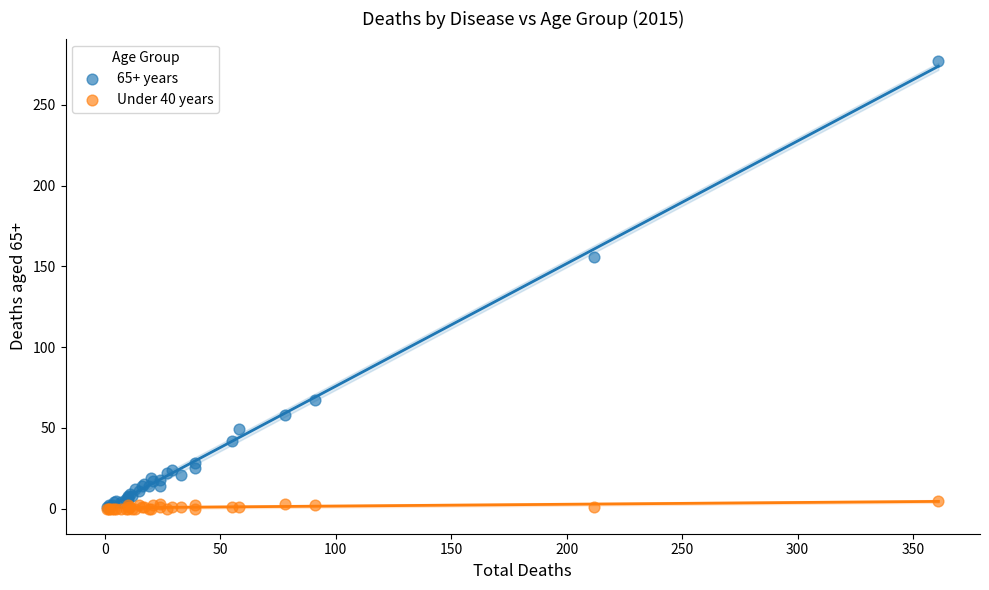

Across all series, what Y value is closest to 138?

156